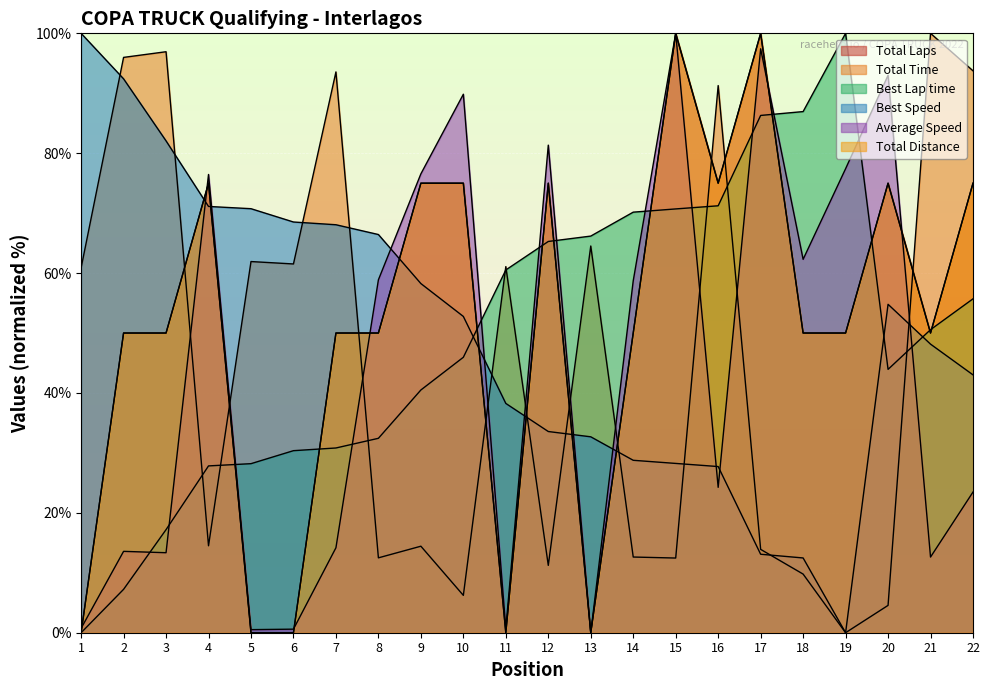

What is the difference between the Average Speed values at 17 and 7?

83.2